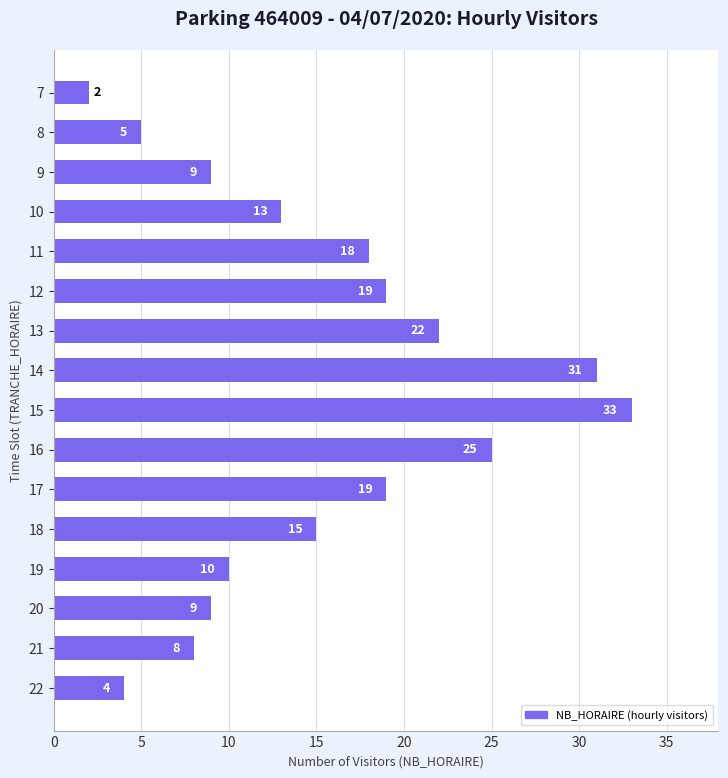

Which category has the lowest value across all series?

7